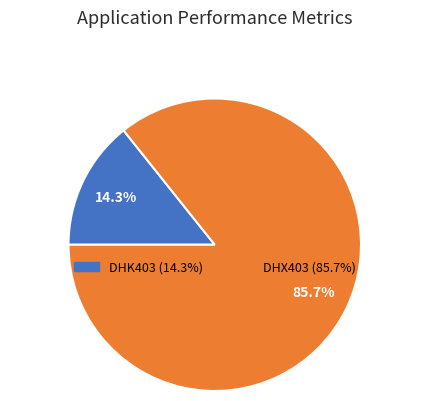

Combined, do DHX403 and DHK403 account for over 50%?

Yes